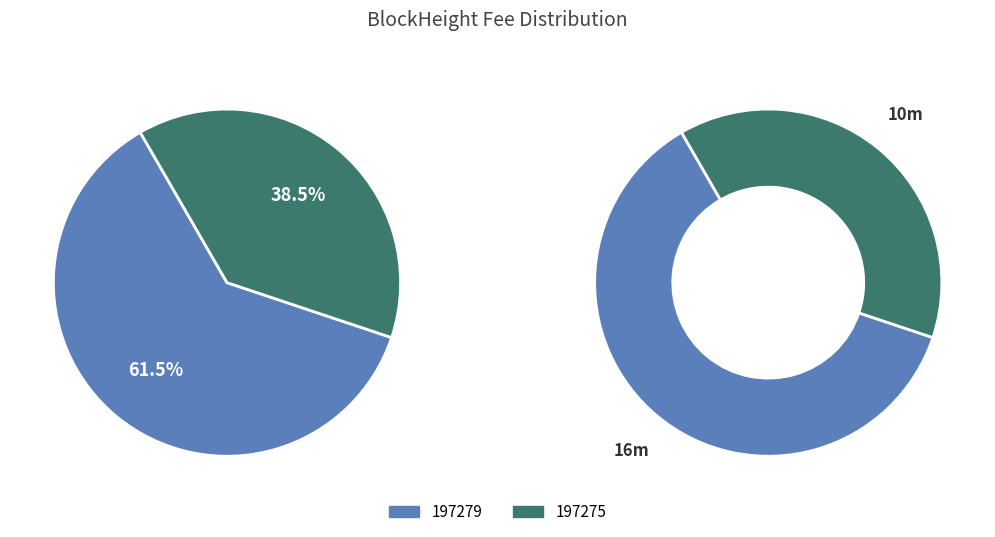

What percentage is the 197279 slice, to the nearest percent?

62%